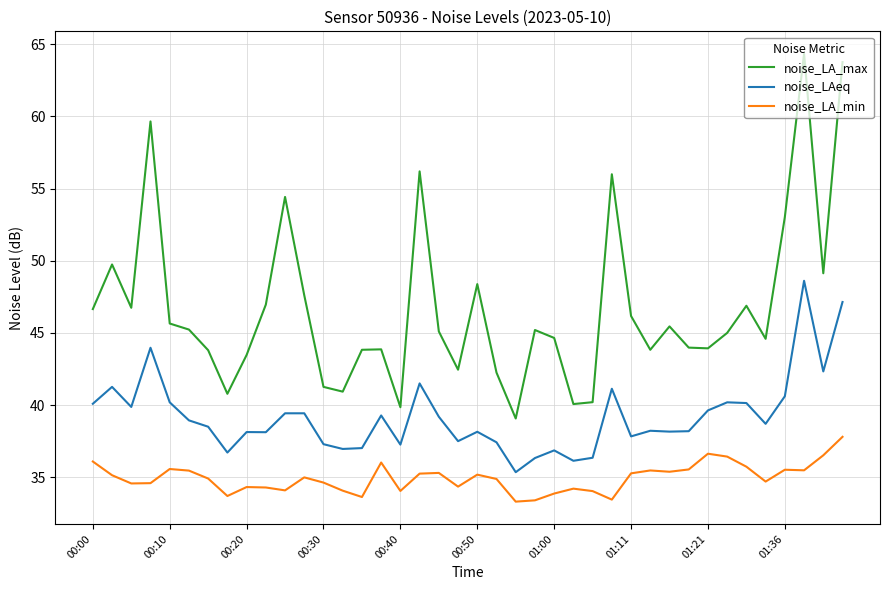

What is the difference between the maximum and minimum values in the noise_LAeq series?

13.3